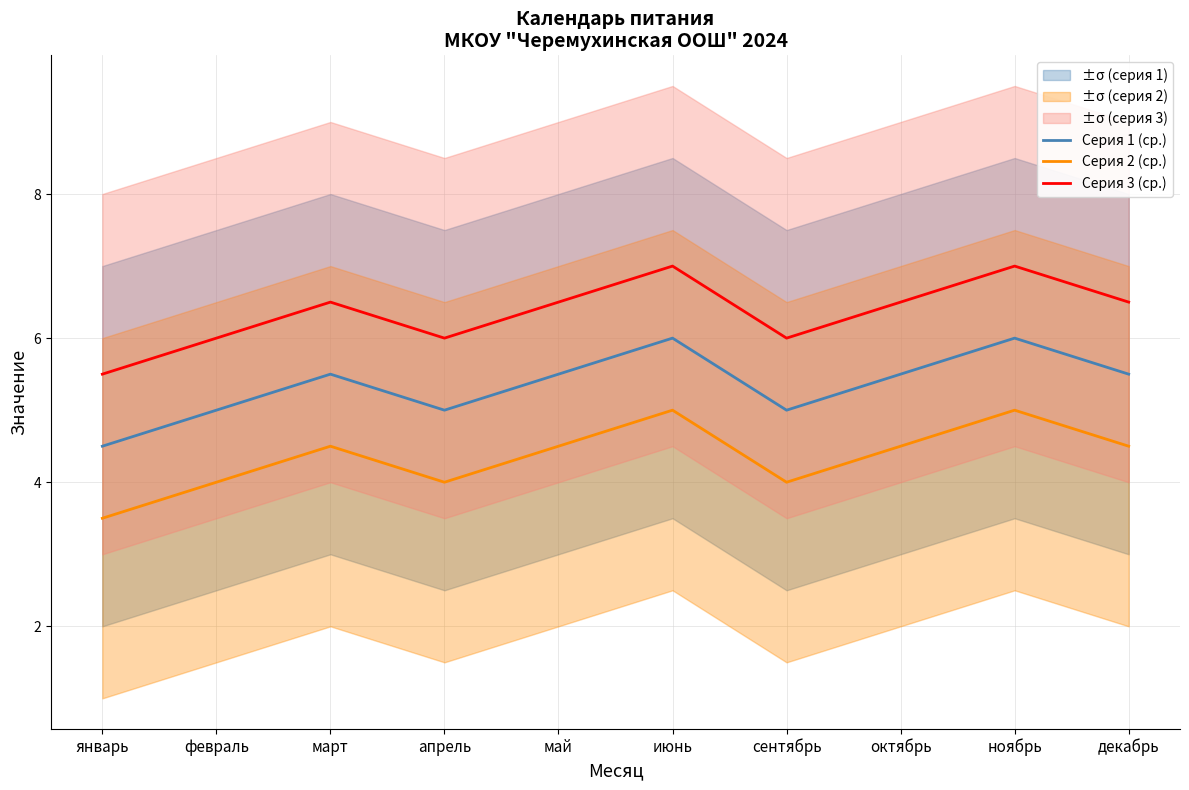

What is the sum of all Серия 1 (ср.) values?

53.5